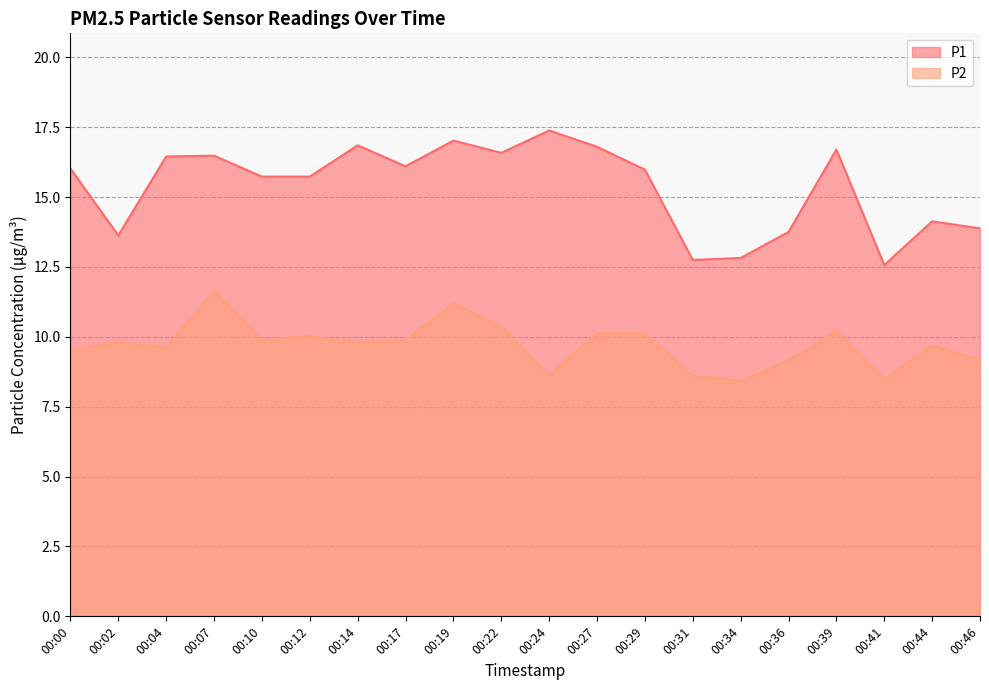

At which category is the sum across all series the highest?

00:19